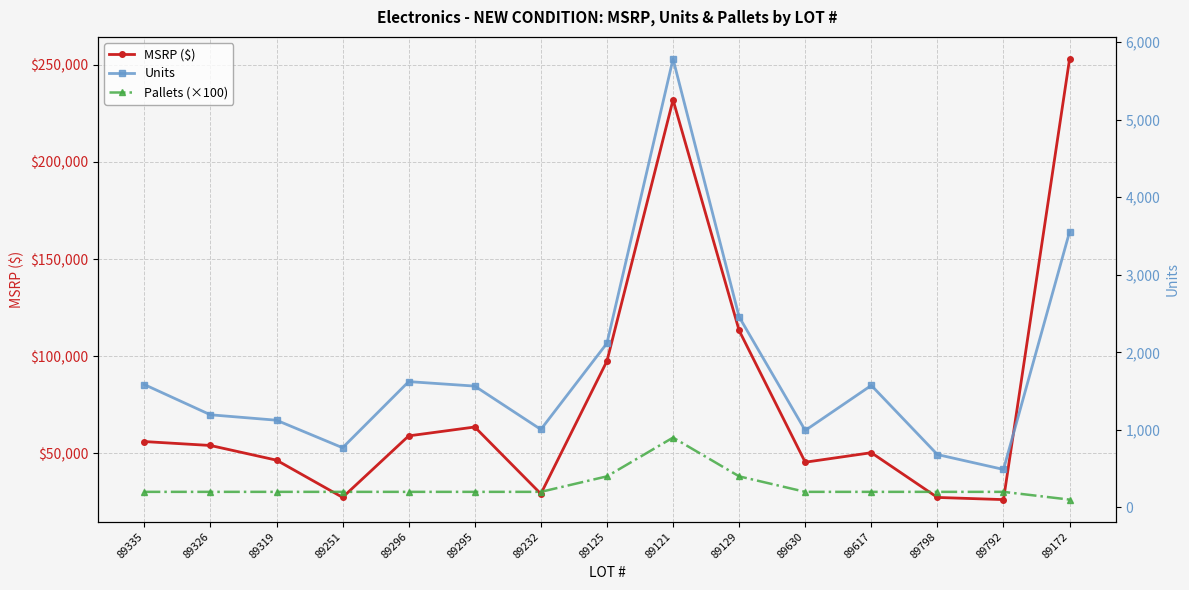

Is it true that Pallets (×100) equals 138.6 at 89335?

False